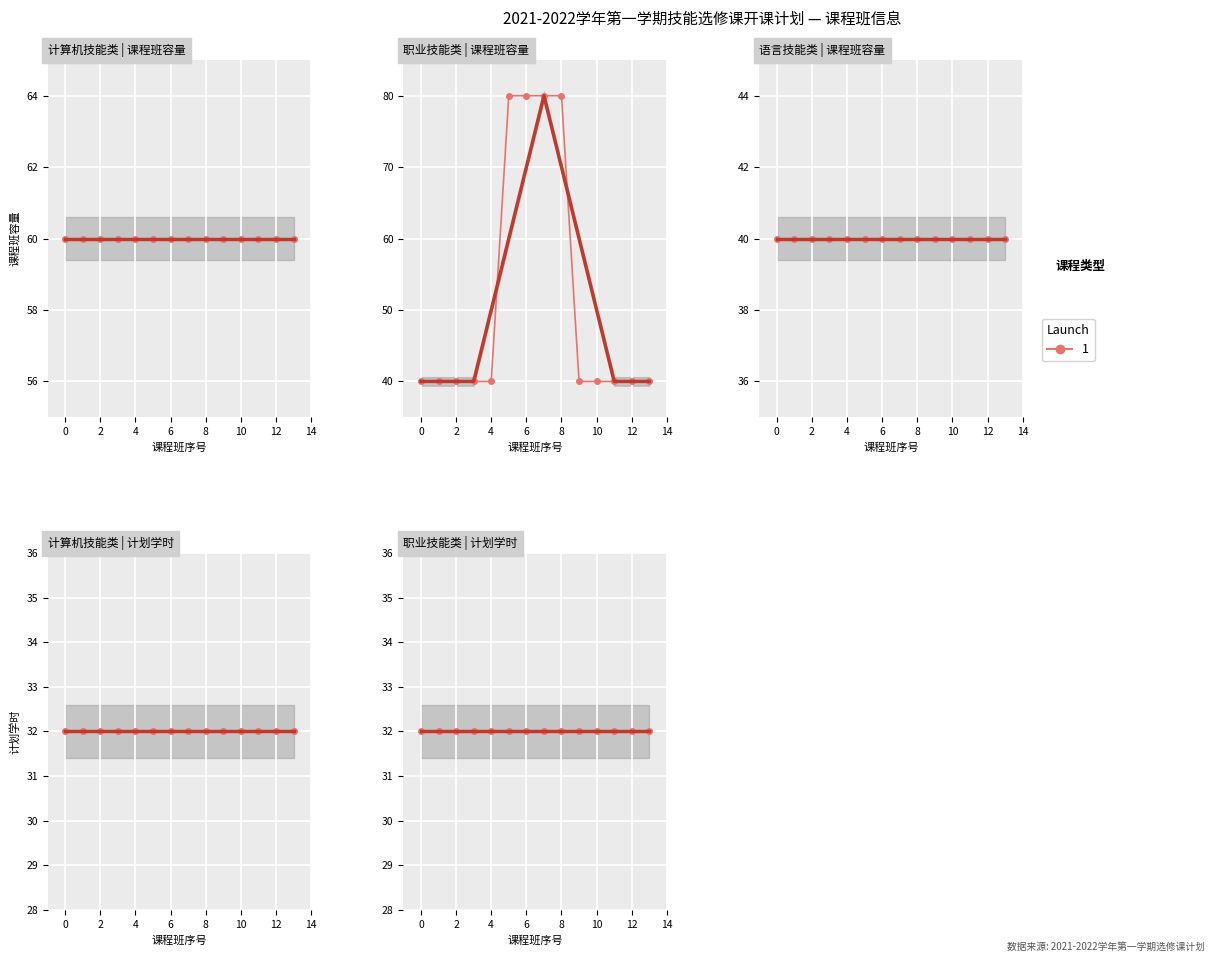

True or false: 语言技能类 and 职业技能类 cross at least once.

False